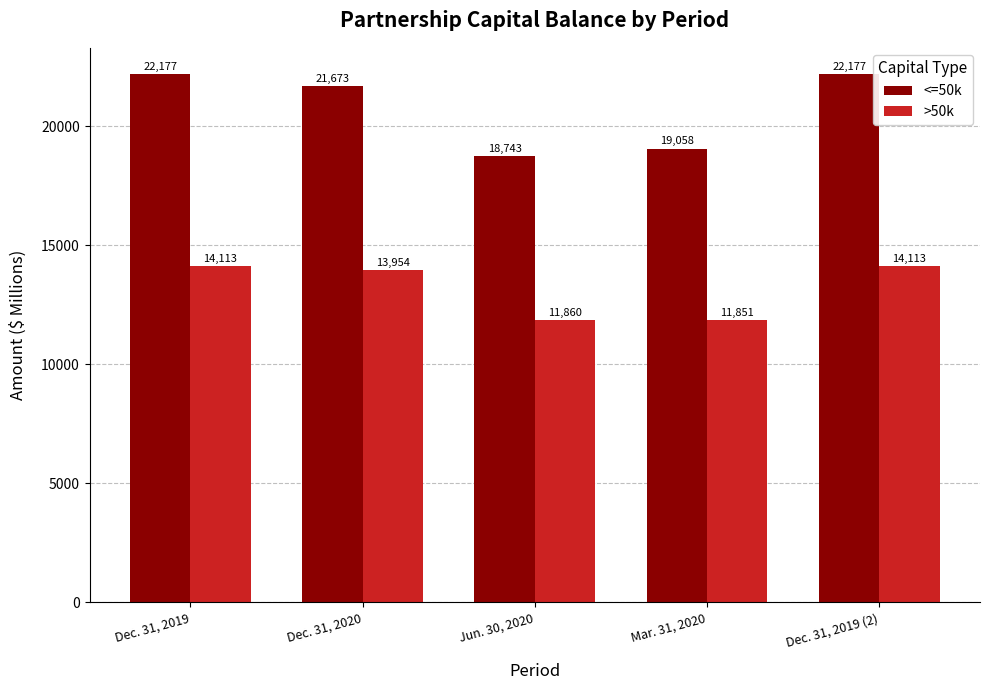

How many values in the >50k series are below 13954?

2